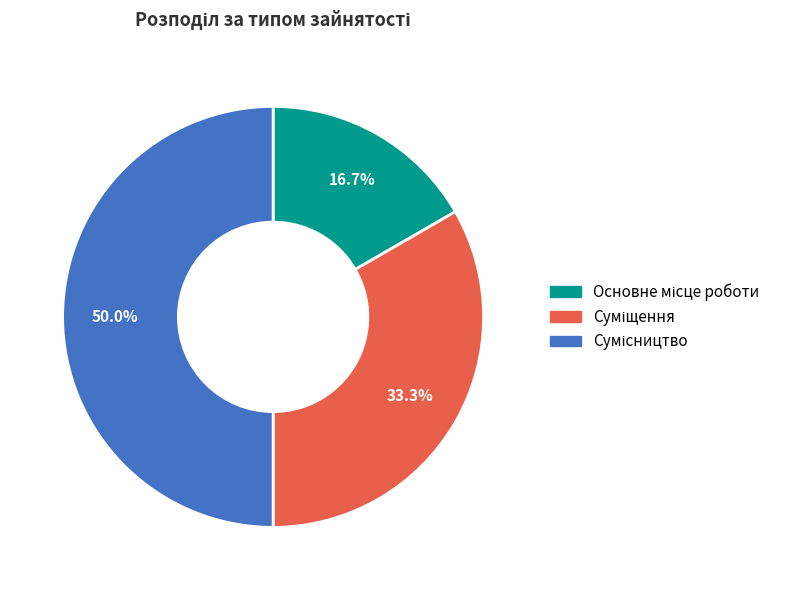

To the nearest percent, what is the difference between the largest and smallest slice percentages?

33%